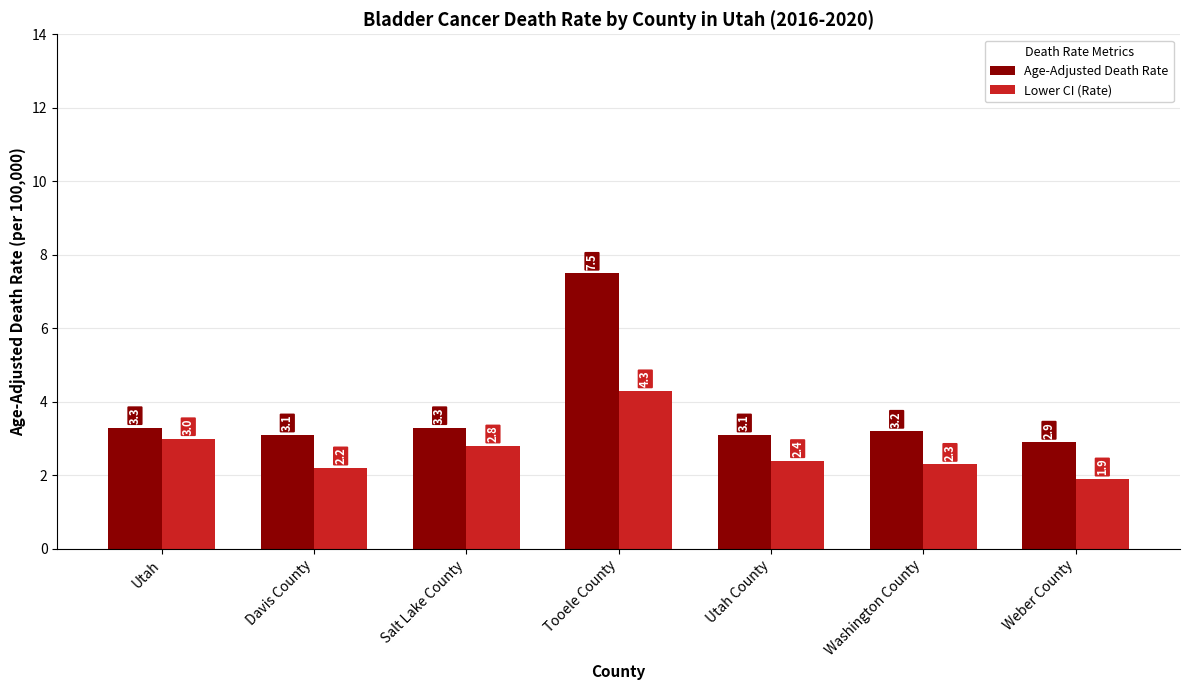

What is the difference between the maximum and minimum values in the Age-Adjusted Death Rate series?

4.6